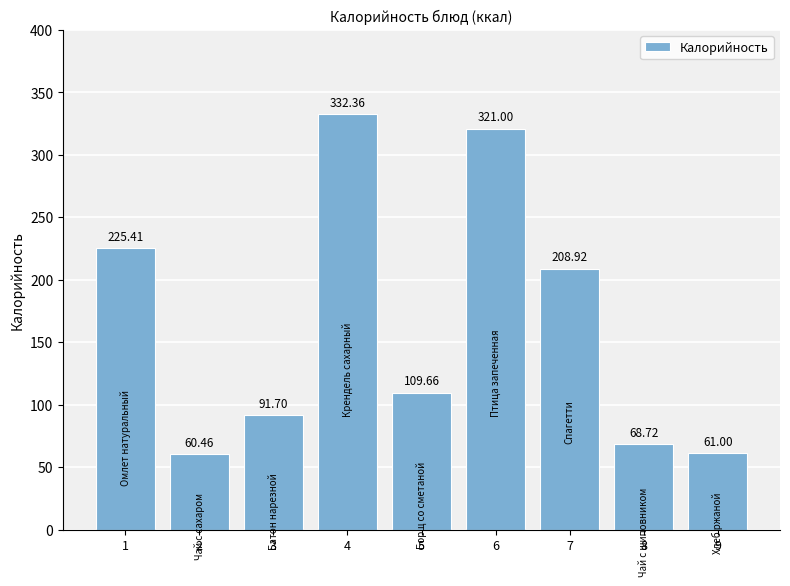

Rank the categories by value from lowest to highest.

2, 9, 8, 3, 5, 7, 1, 6, 4